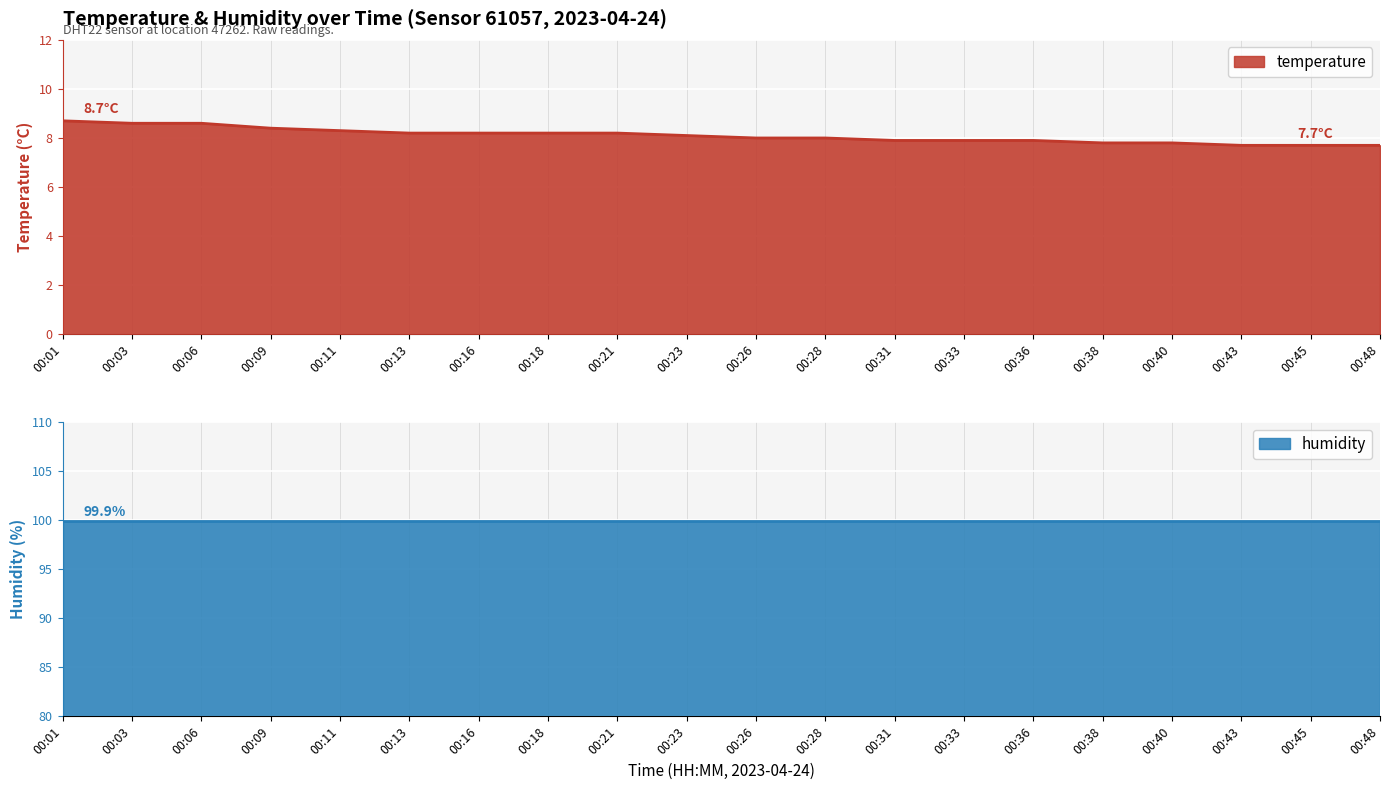

The chart shows a value of 11.7 at 00:45. True or false?

False